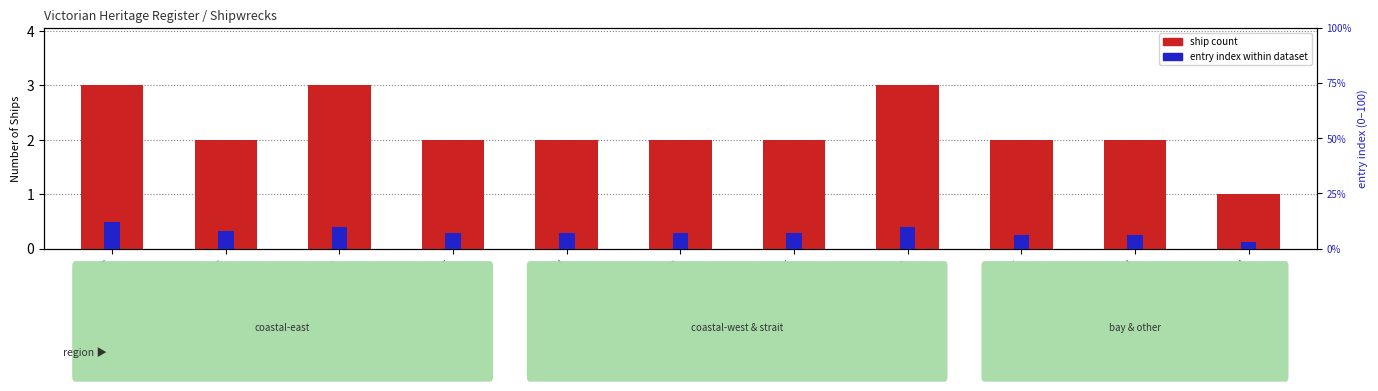

What is the label of the 6th bar from the left?

Lakes Entrance